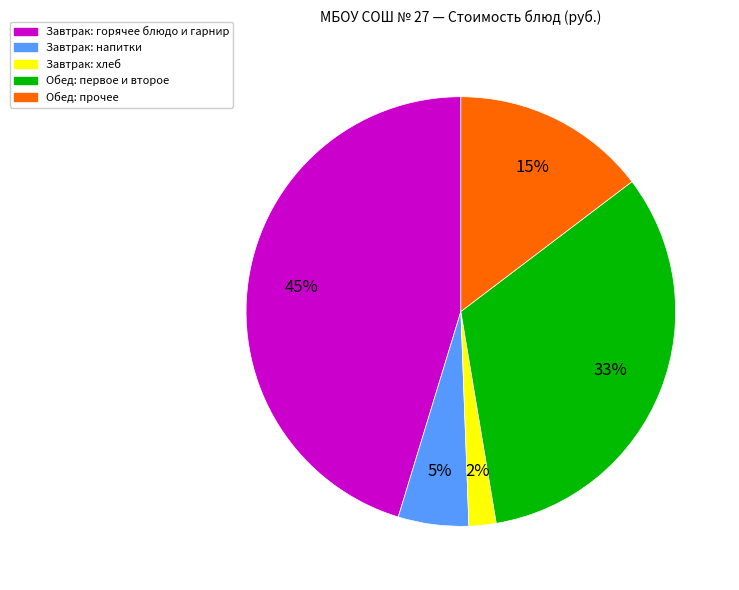

What percentage is the Обед: прочее slice, to the nearest percent?

15%